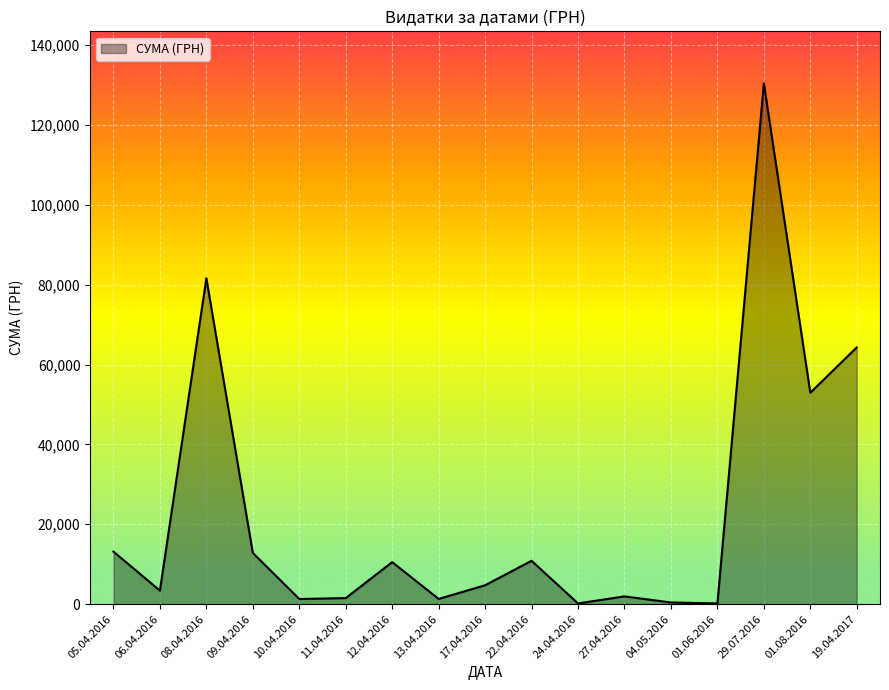

Is it true that the value at 09.04.2016 is 12827.3?

True